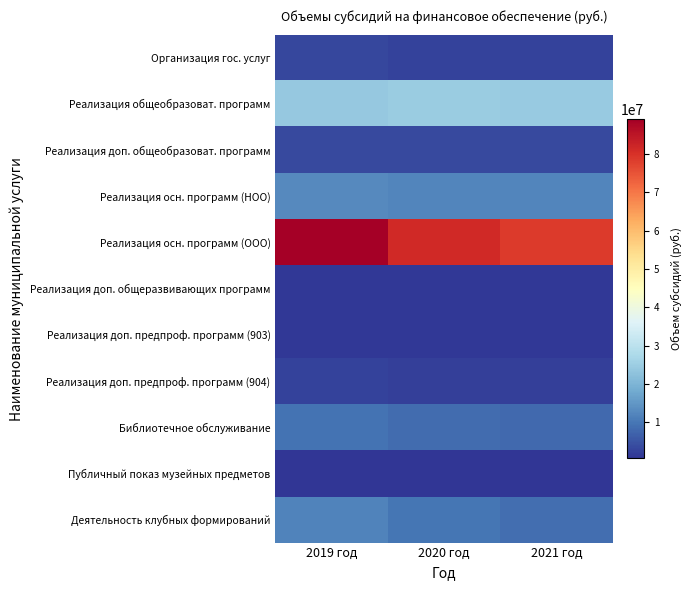

At which category does the chart reach its peak across all series?

2019 год